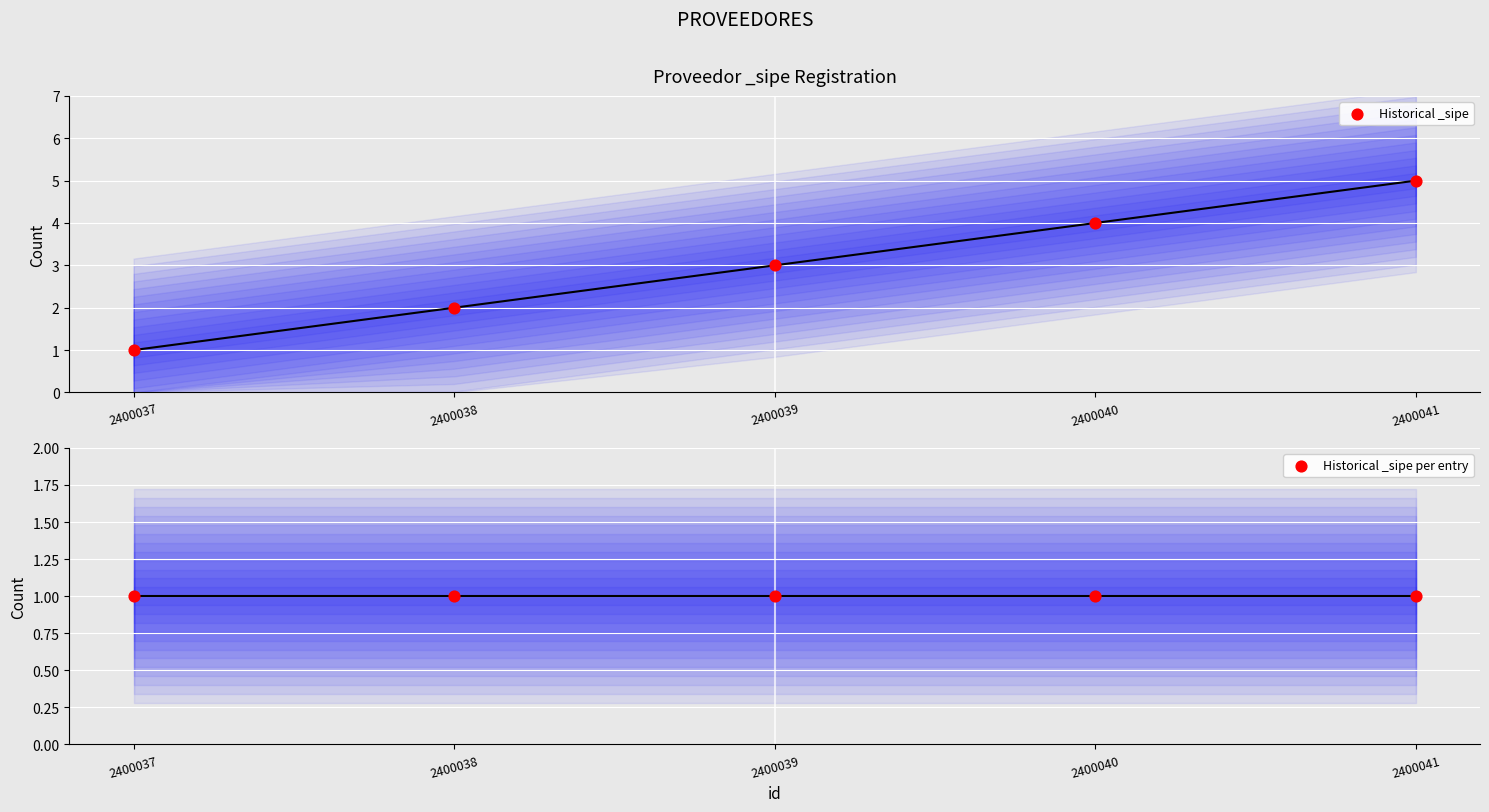

Which series contains the lowest Y value?

Historical _sipe